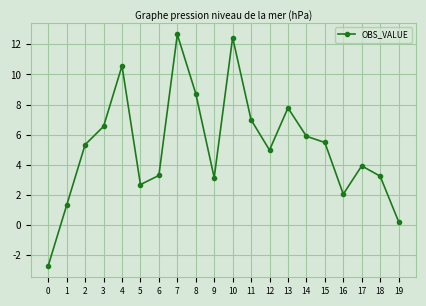

What is the difference between the values at 10 and 4?

1.9